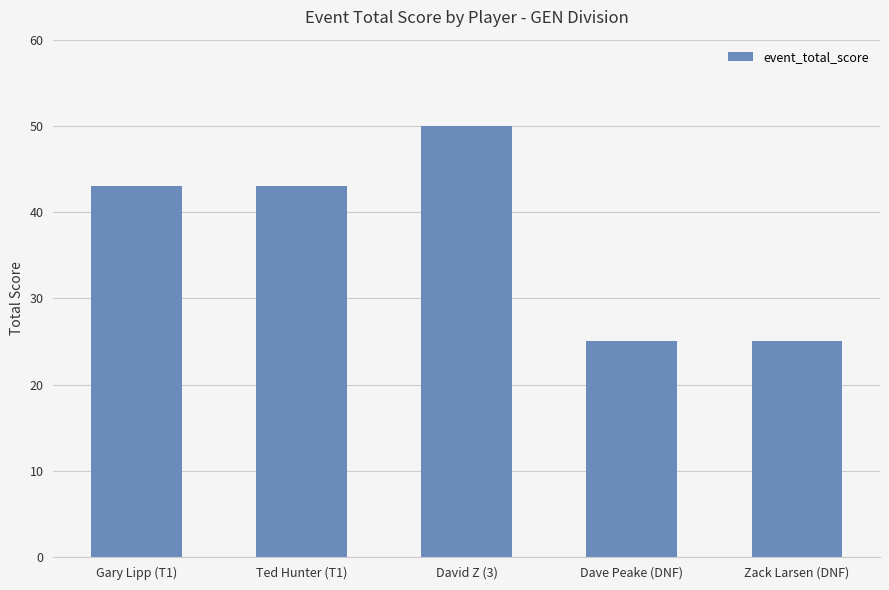

The chart shows a value of 17 at Zack Larsen (DNF). True or false?

False